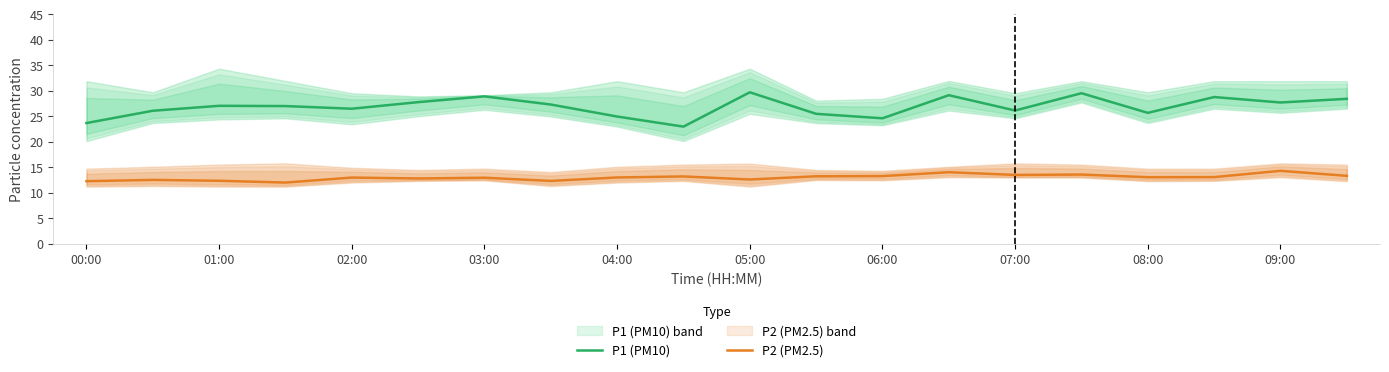

What are all the series names shown in the legend?

P1 (PM10), P2 (PM2.5)